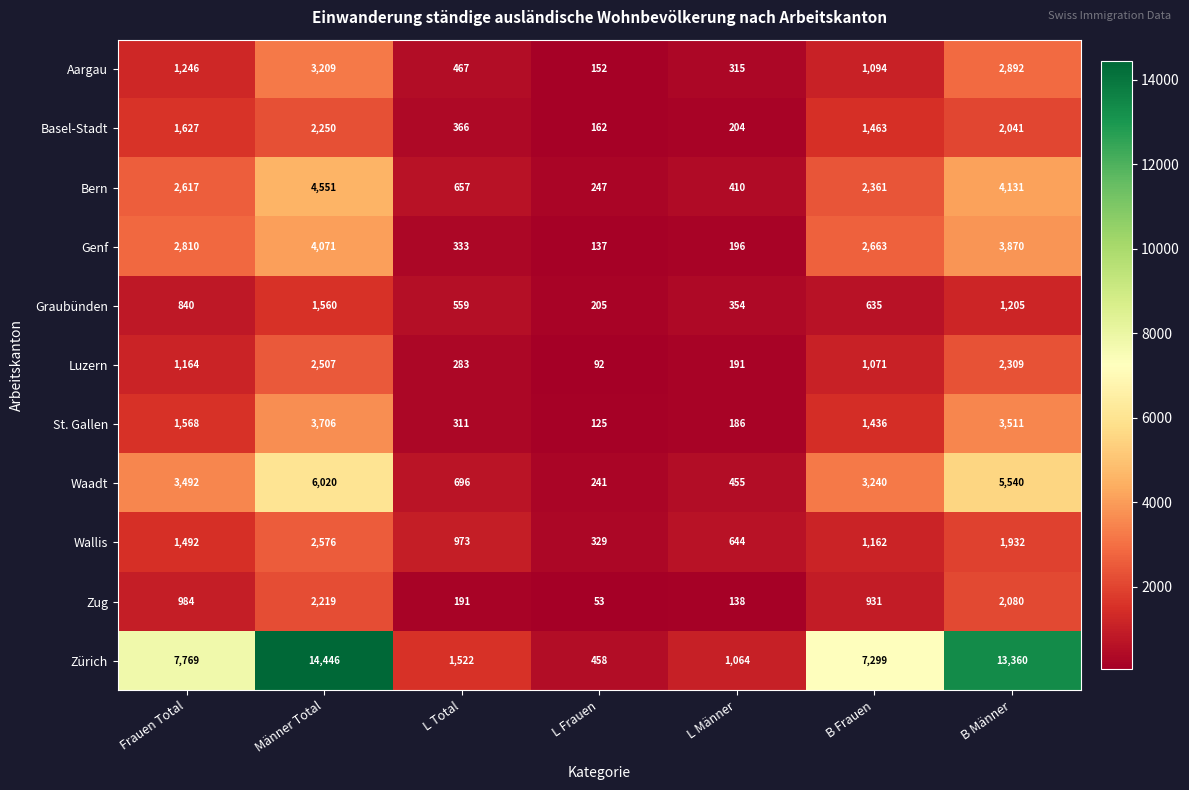

Is it true that Wallis equals 479 at L Frauen?

False